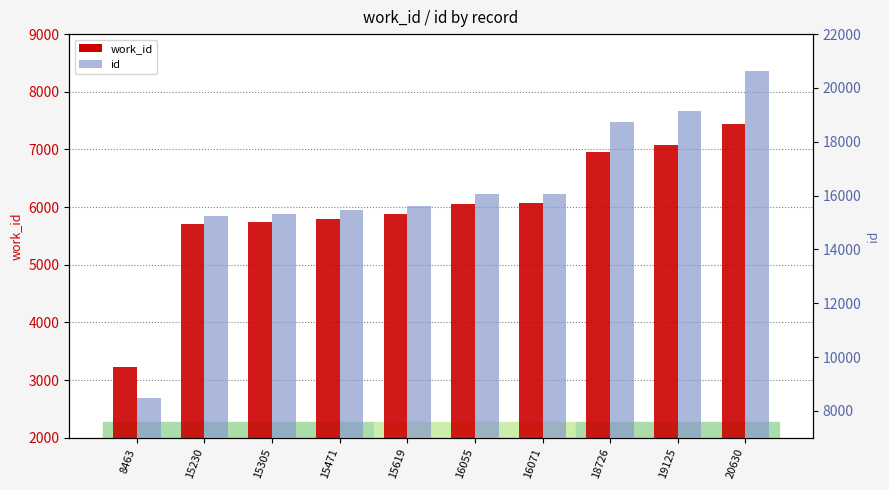

What is the value of the work_id bar at the 9th from the left?

7080